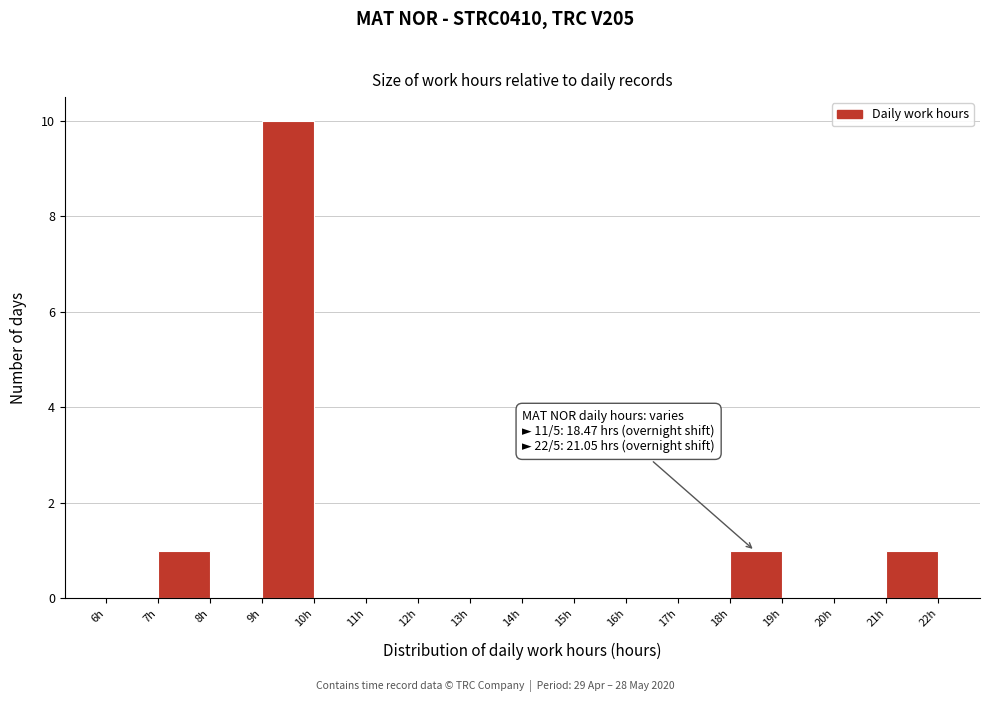

Over which range of the x-axis is the bar tallest?

9 to 10